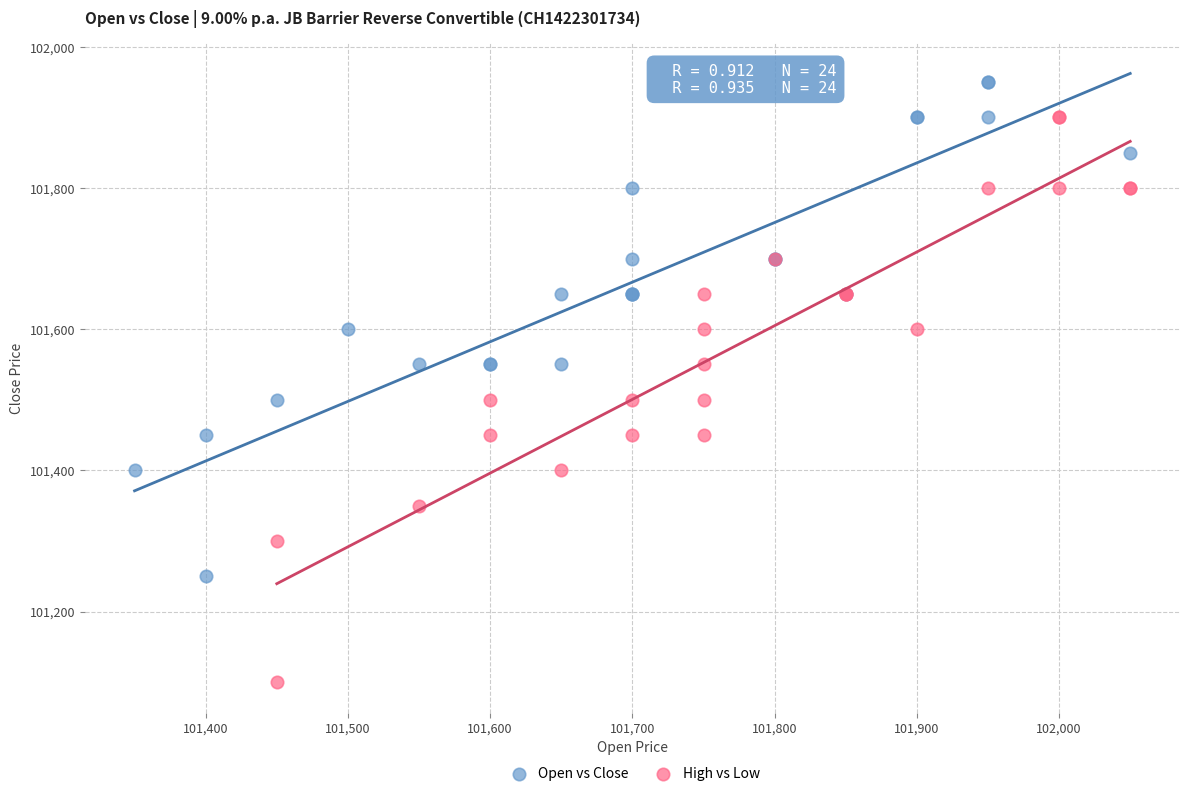

Which series reaches the maximum Y coordinate?

Open vs Close